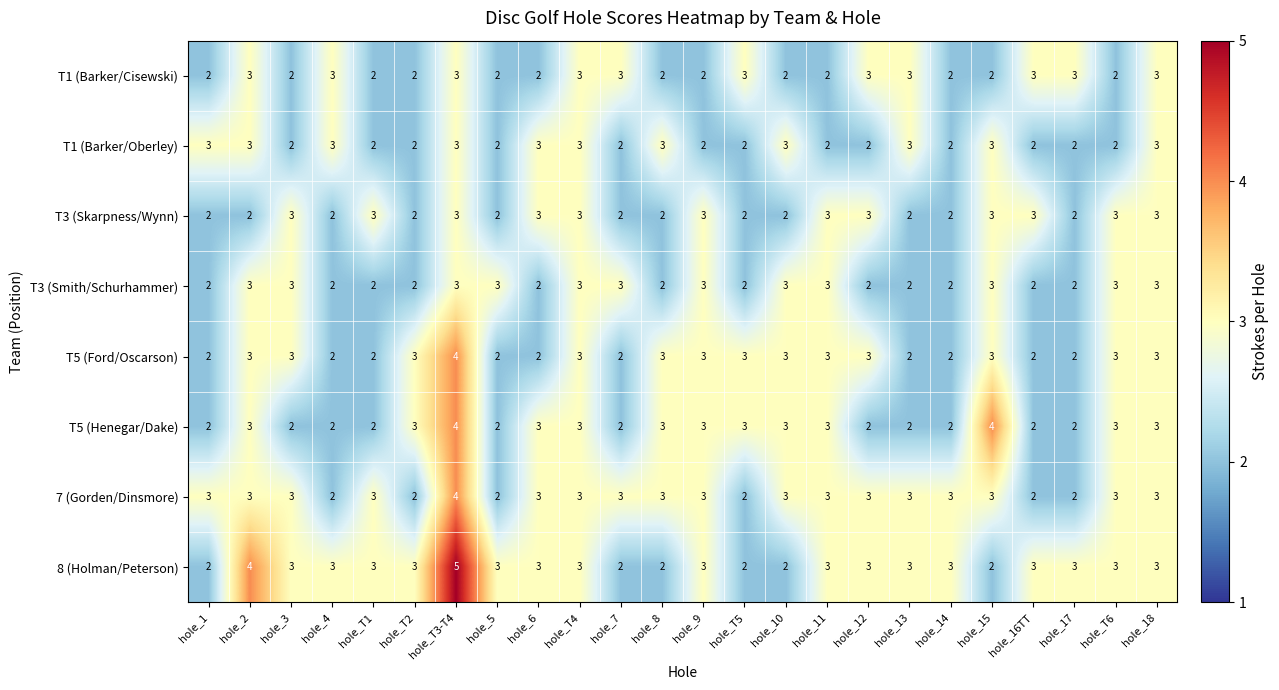

The value of T1 (Barker/Cisewski) at hole_T2 is 3. True or false?

False